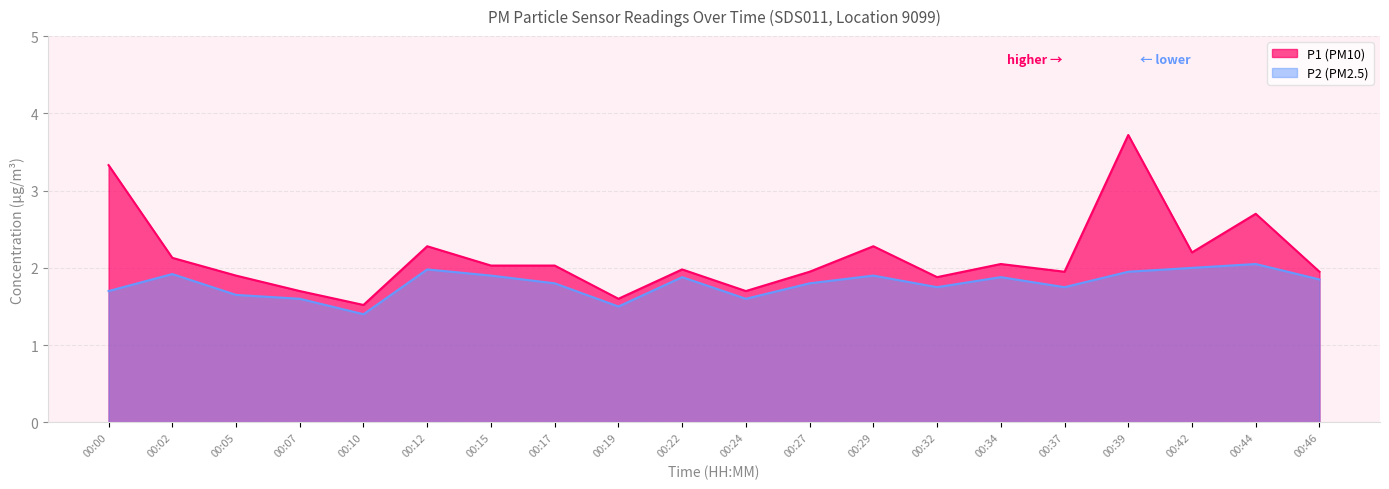

Which series has the largest total across all categories?

P1